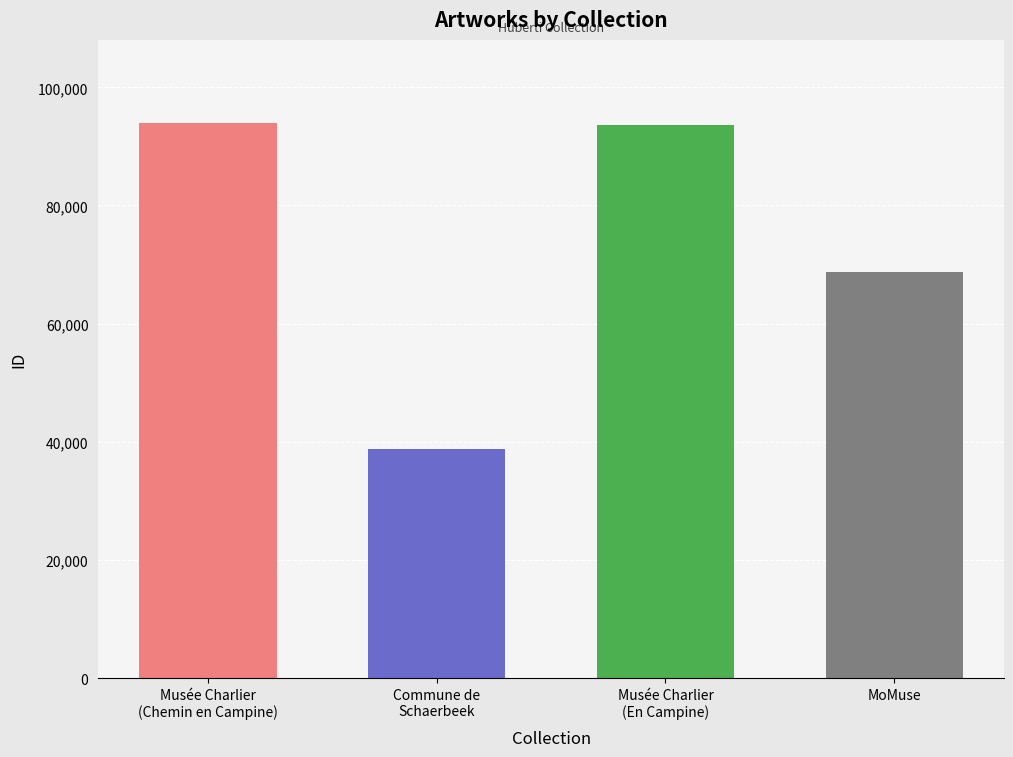

Where is the data nearest to the value 66345?

MoMuse